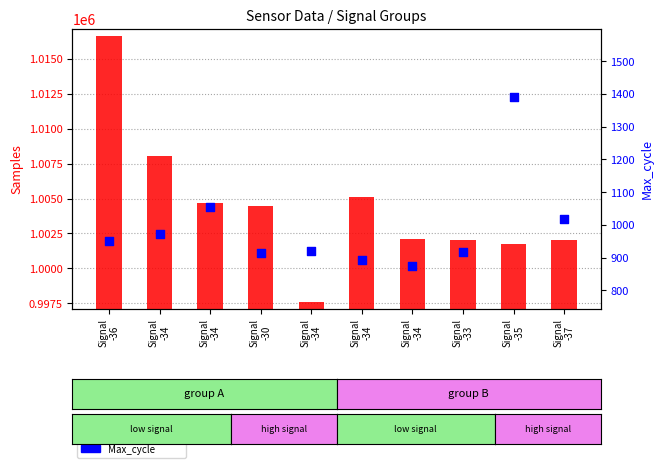

Is the value of Max_cycle at Signal
-34 greater than the value of Samples (count) at Signal
-33?

No